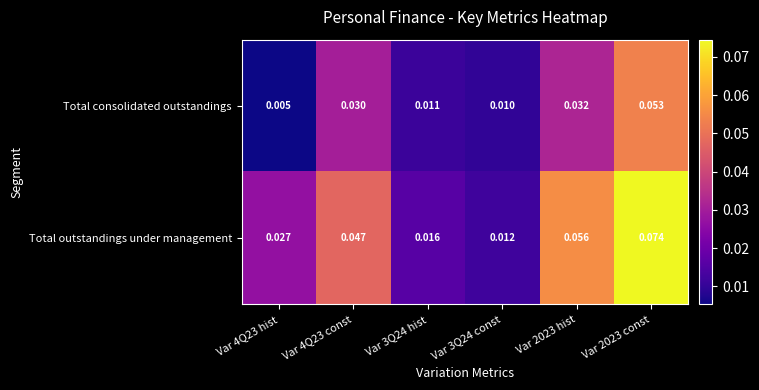

At how many categories does at least one series exceed 0?

6